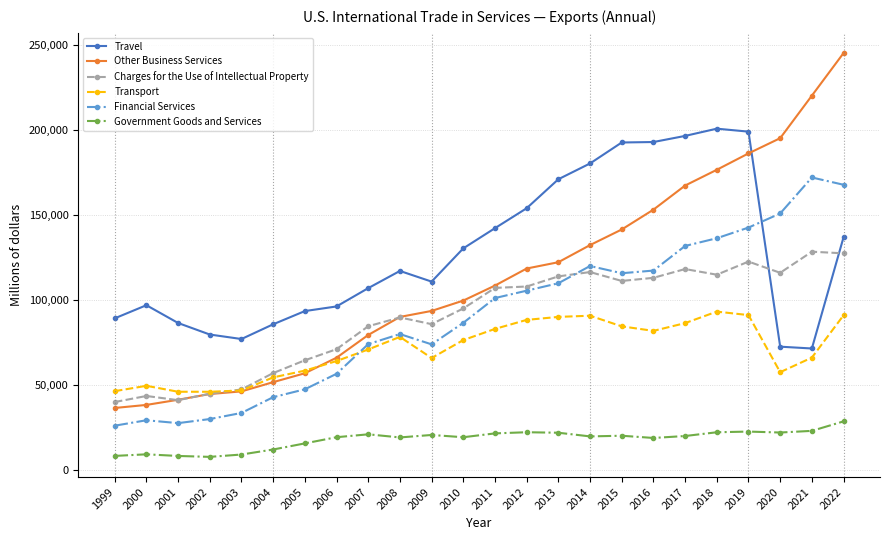

At how many categories does at least one series exceed 20946?

24